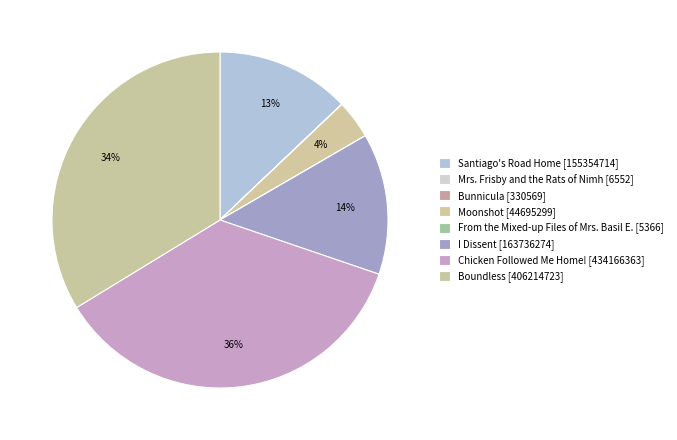

The Santiago's Road Home slice represents 4% of the pie. True or false?

False